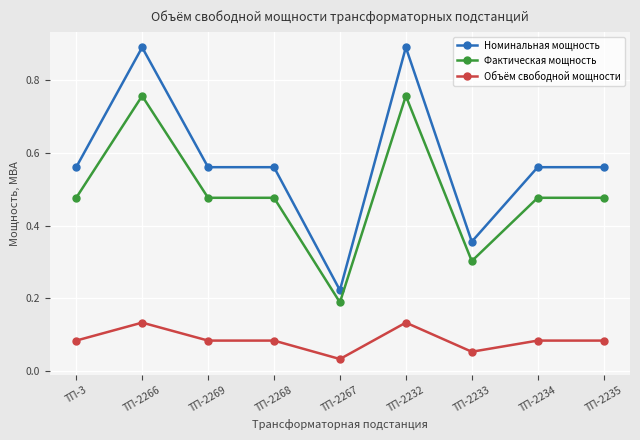

Which series has the largest range (max minus min)?

Номинальная мощность